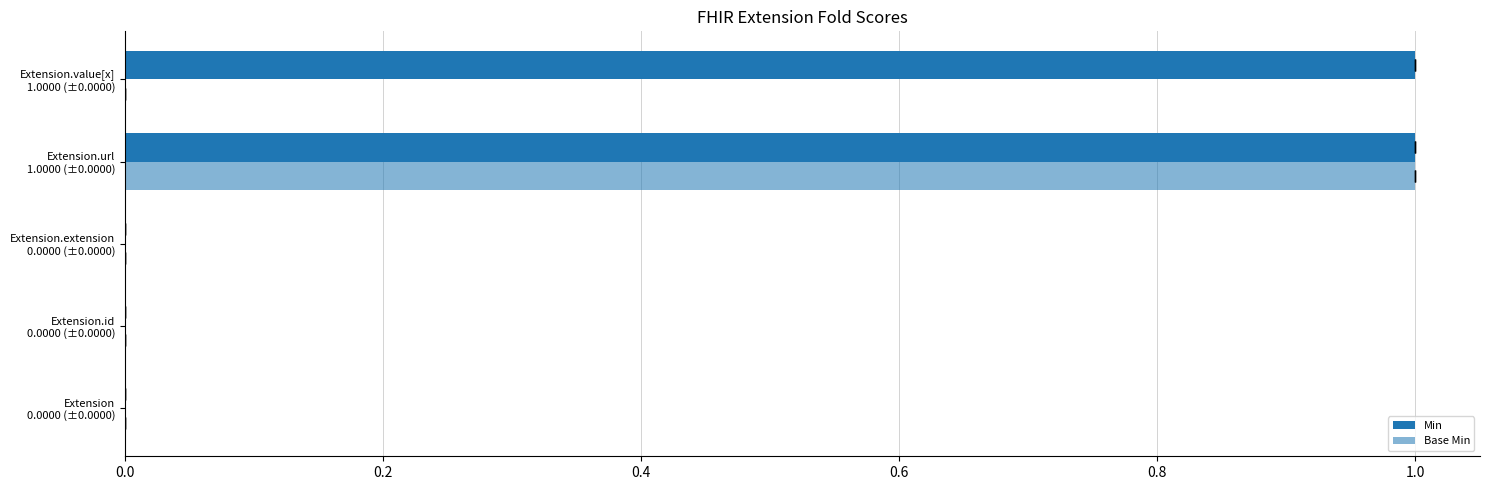

How many groups of bars are there?

5